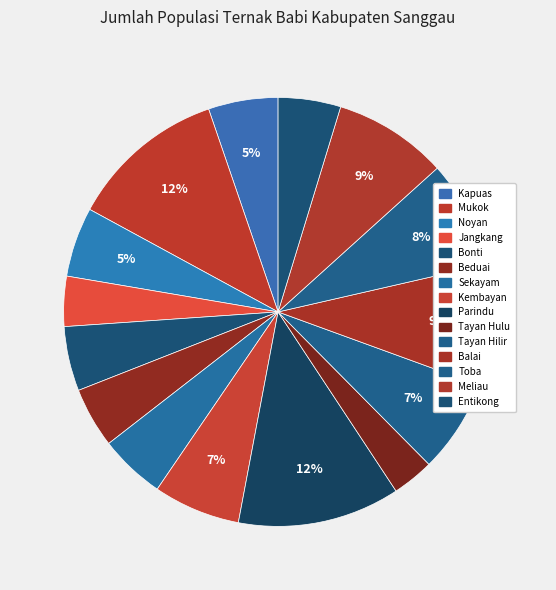

How much of the chart is everything except Jangkang?

96.2%